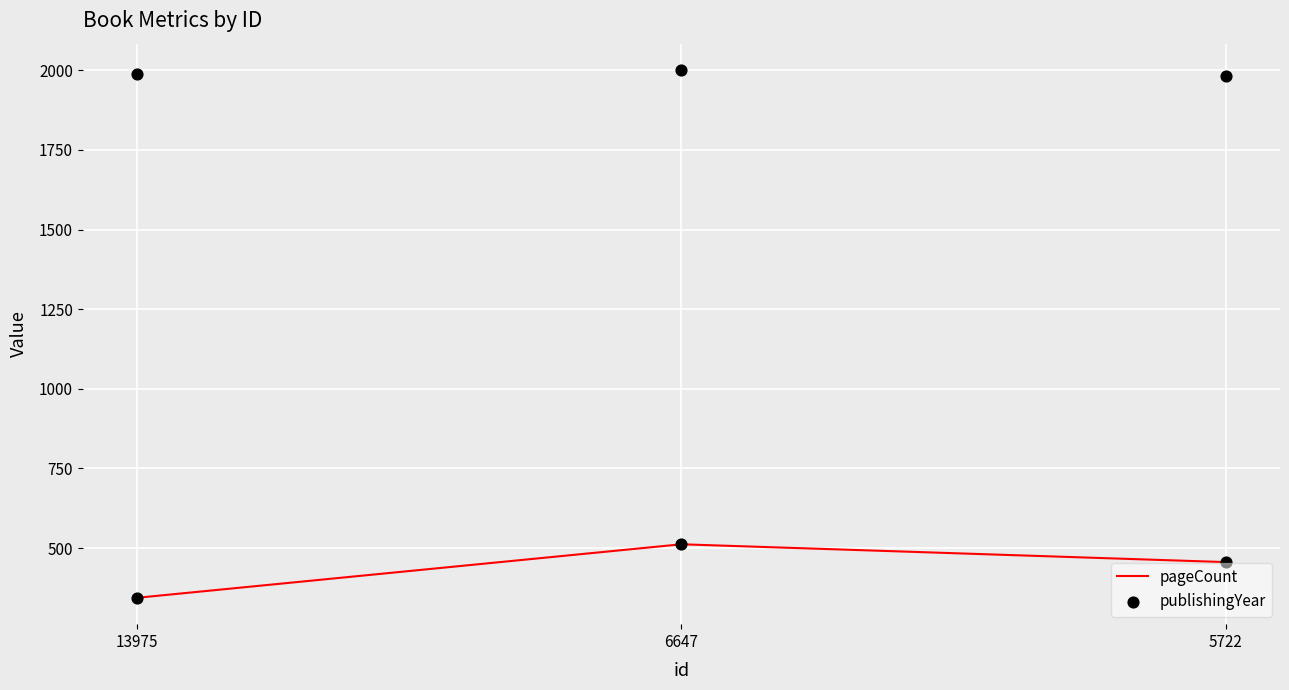

At which category is the sum across all series the highest?

6647